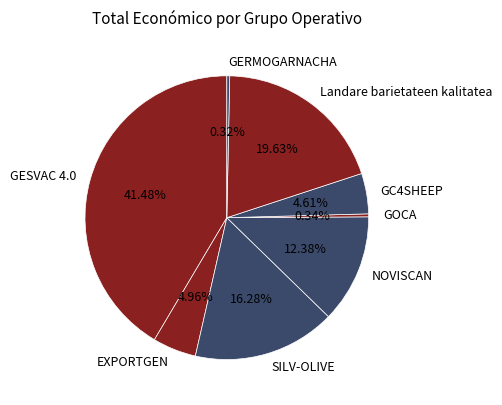

What percentage is the GC4SHEEP slice, to the nearest percent?

5%